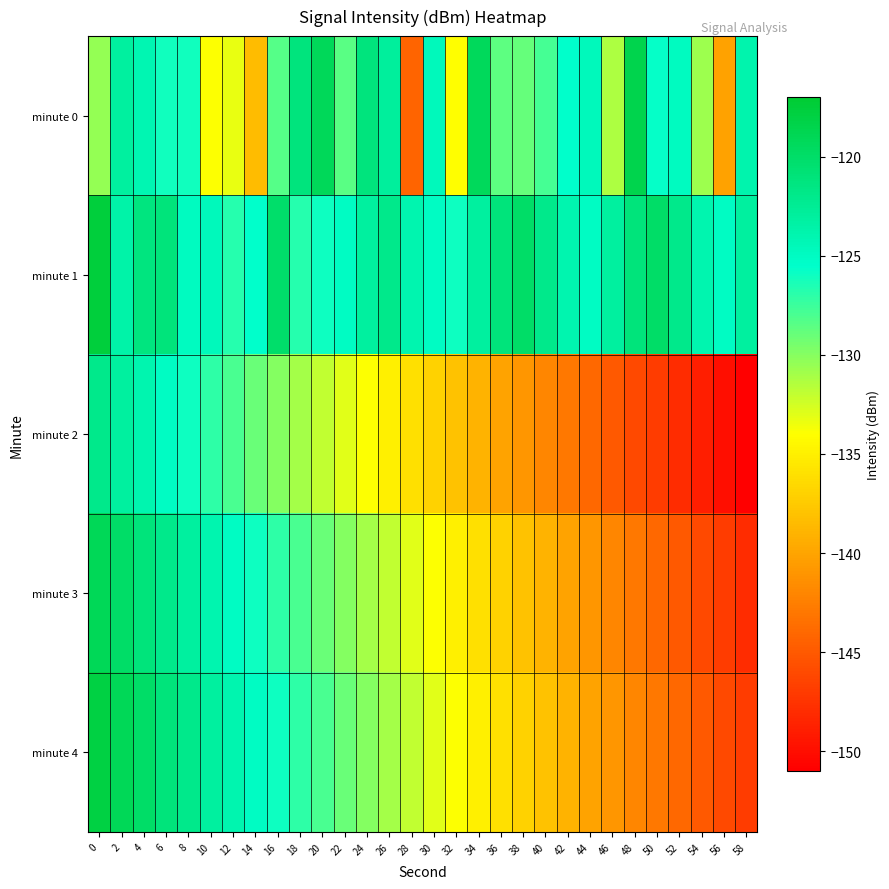

Between 8 and 46, which series saw the biggest shift?

minute 2